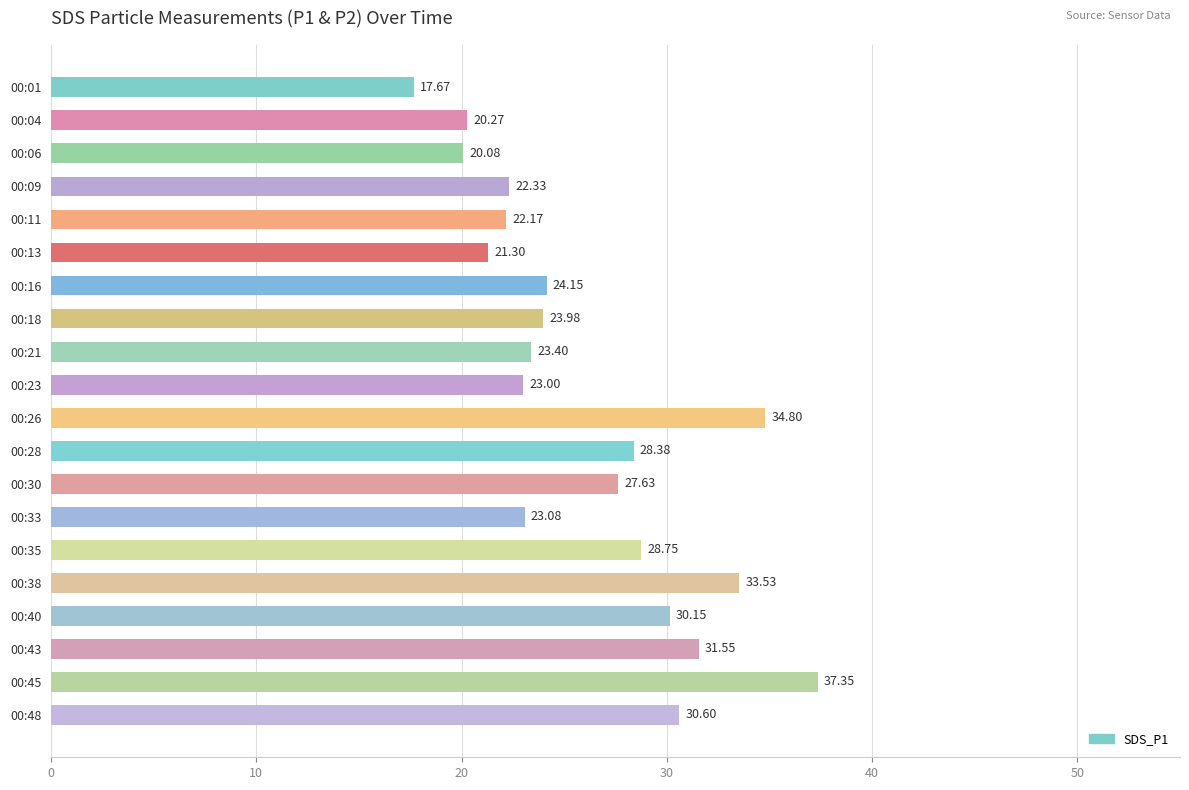

List the labels in order of value, smallest first.

00:01, 00:06, 00:04, 00:13, 00:11, 00:09, 00:23, 00:33, 00:21, 00:18, 00:16, 00:30, 00:28, 00:35, 00:40, 00:48, 00:43, 00:38, 00:26, 00:45